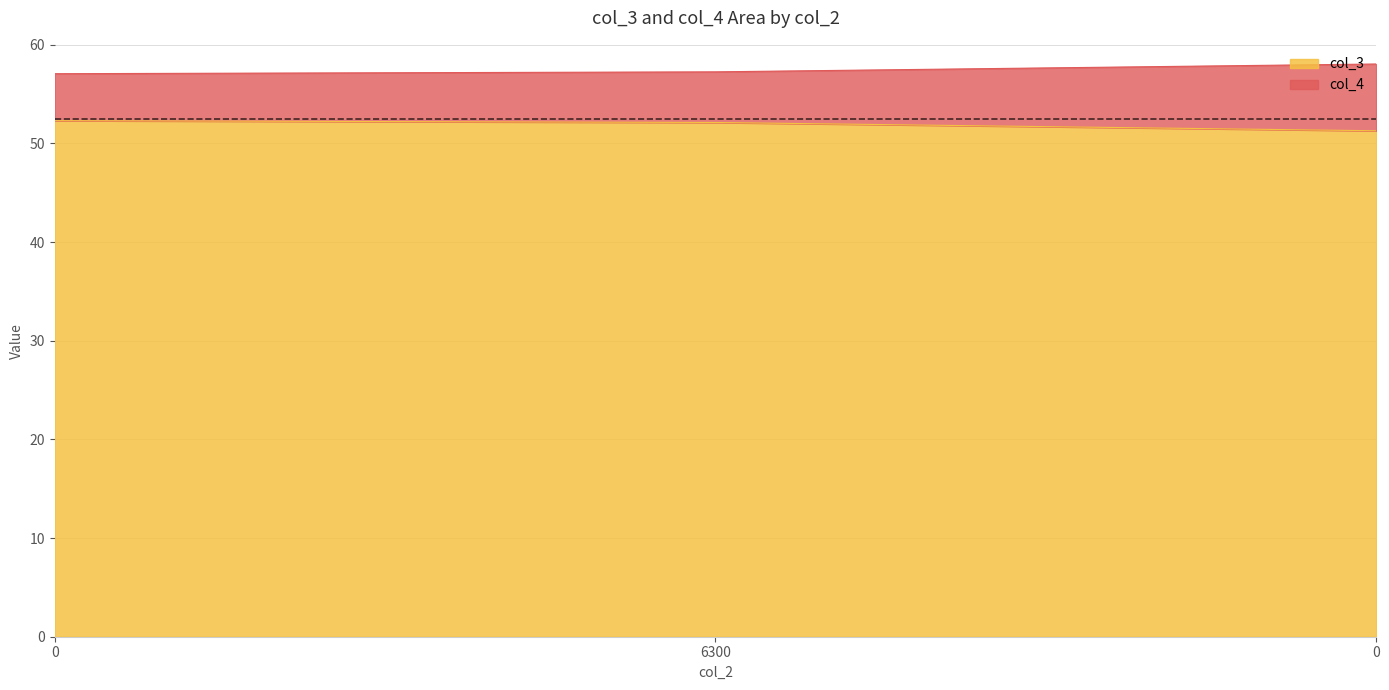

Reading right to left, list all the values displayed in this chart.

col_3: 51.3	52.1	52.3
col_4: 58.1	57.3	57.1